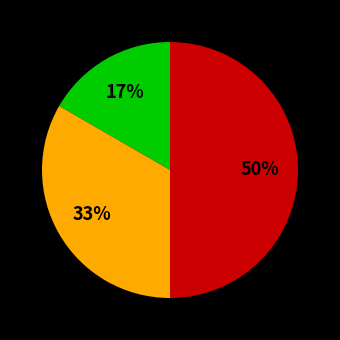

To the nearest percent, what is the average slice percentage?

33%